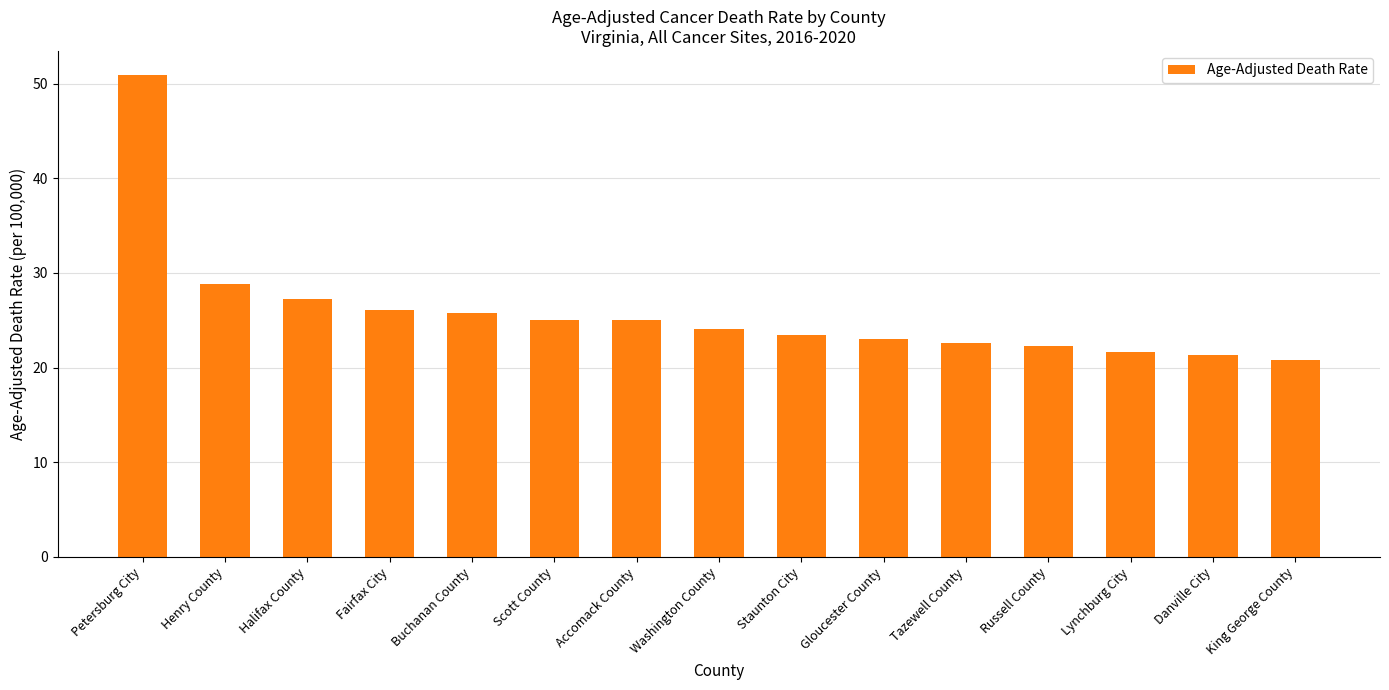

Is it true that the value at Buchanan County is 44.7?

False